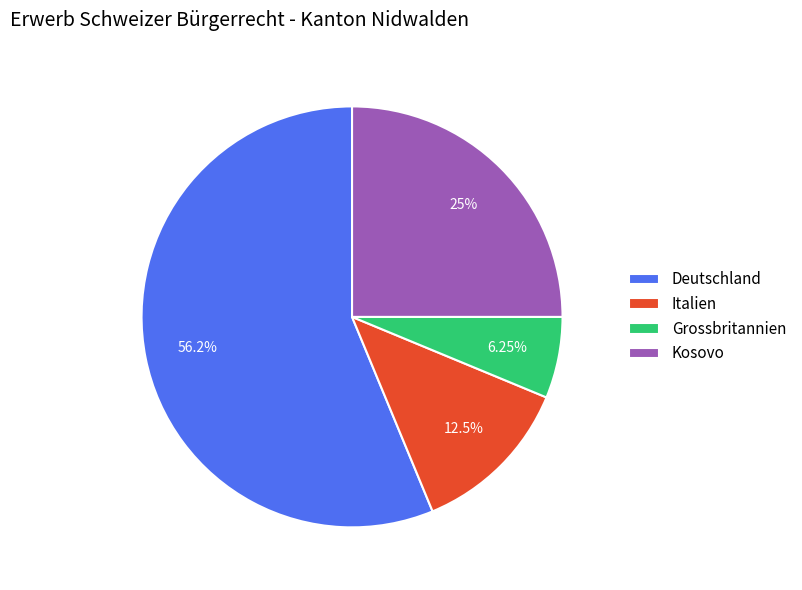

Is there a majority slice in this chart?

Yes